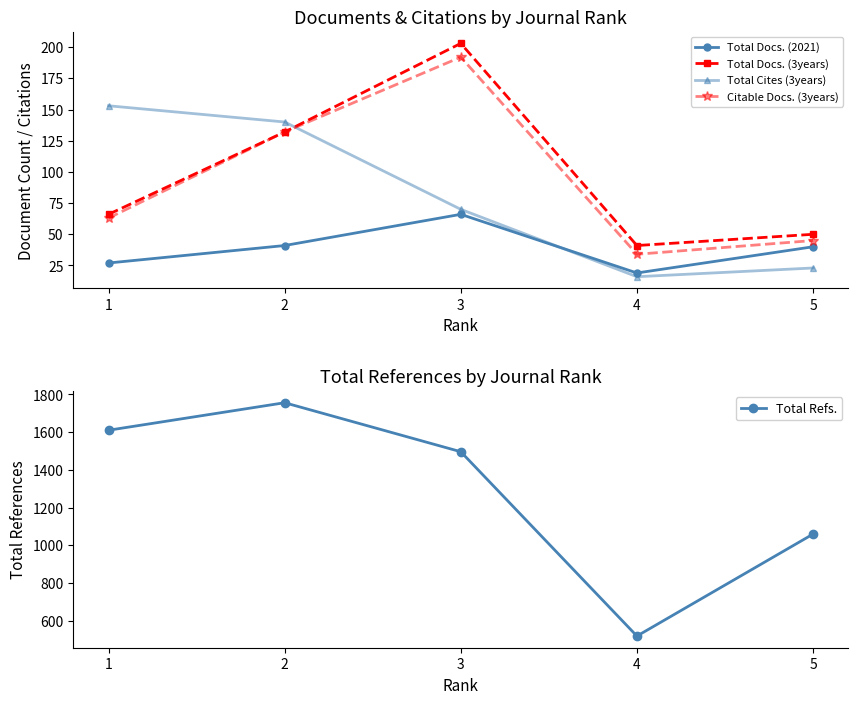

Which series has the largest range (max minus min)?

Total Refs.